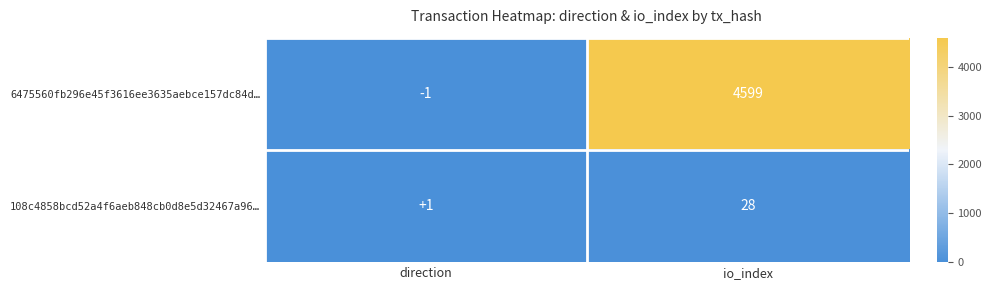

Which series has the widest spread of values?

6475560fb296e45f3616ee3635aebce157dc84d…